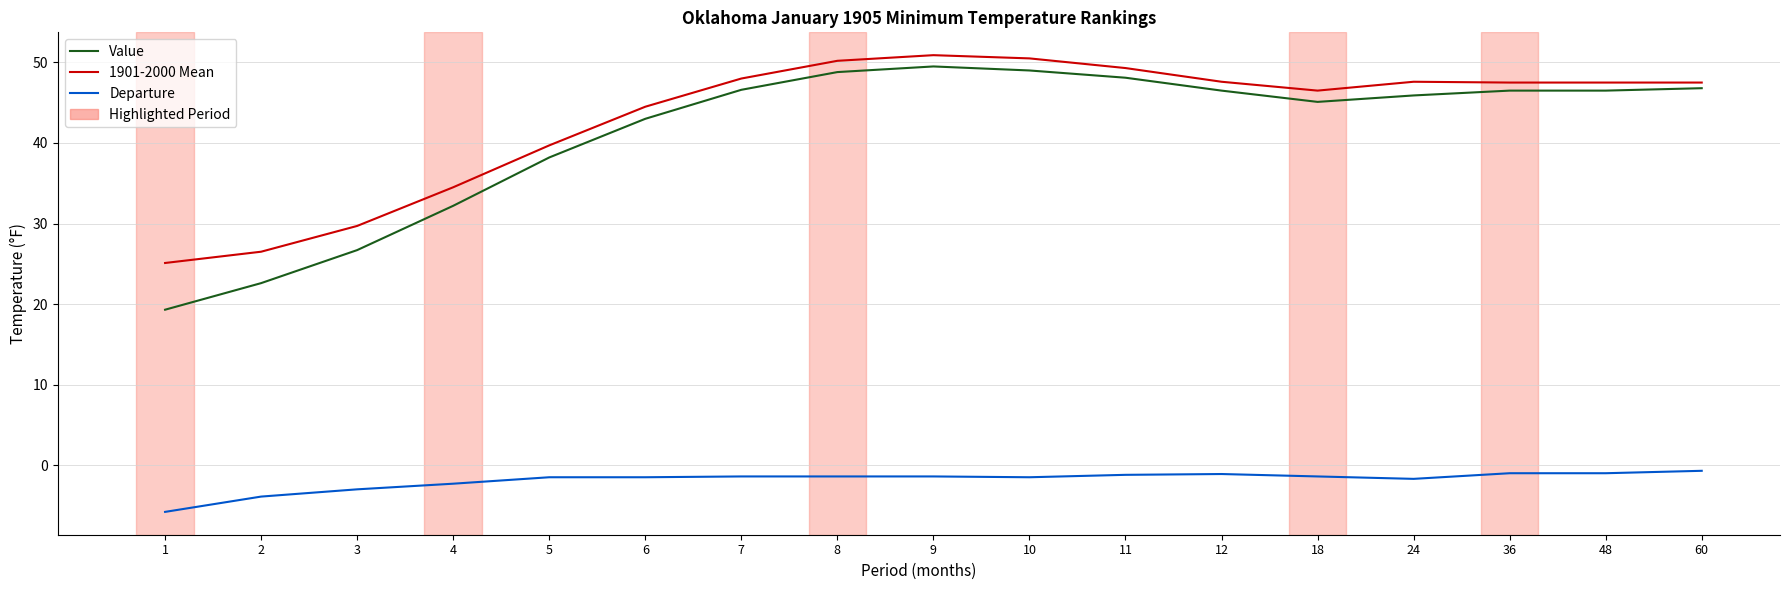

Is this an area chart (filled region under the line)?

No